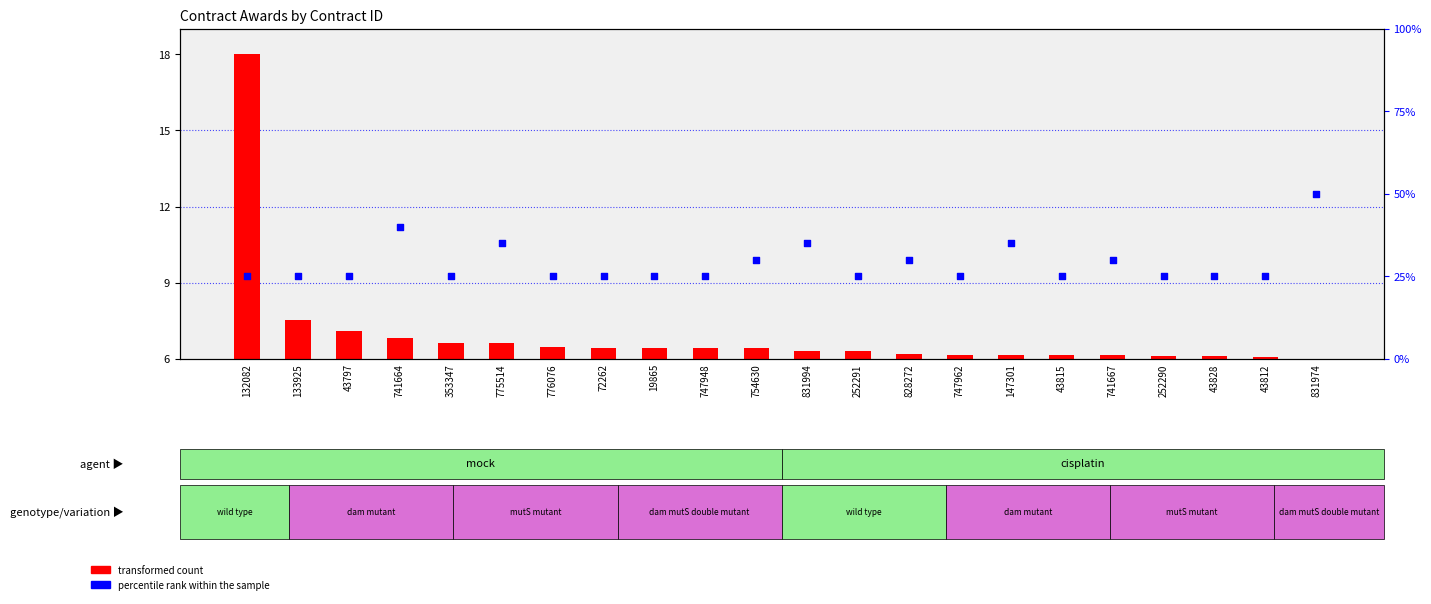

Which series contains the highest Y value?

percentile rank within the sample